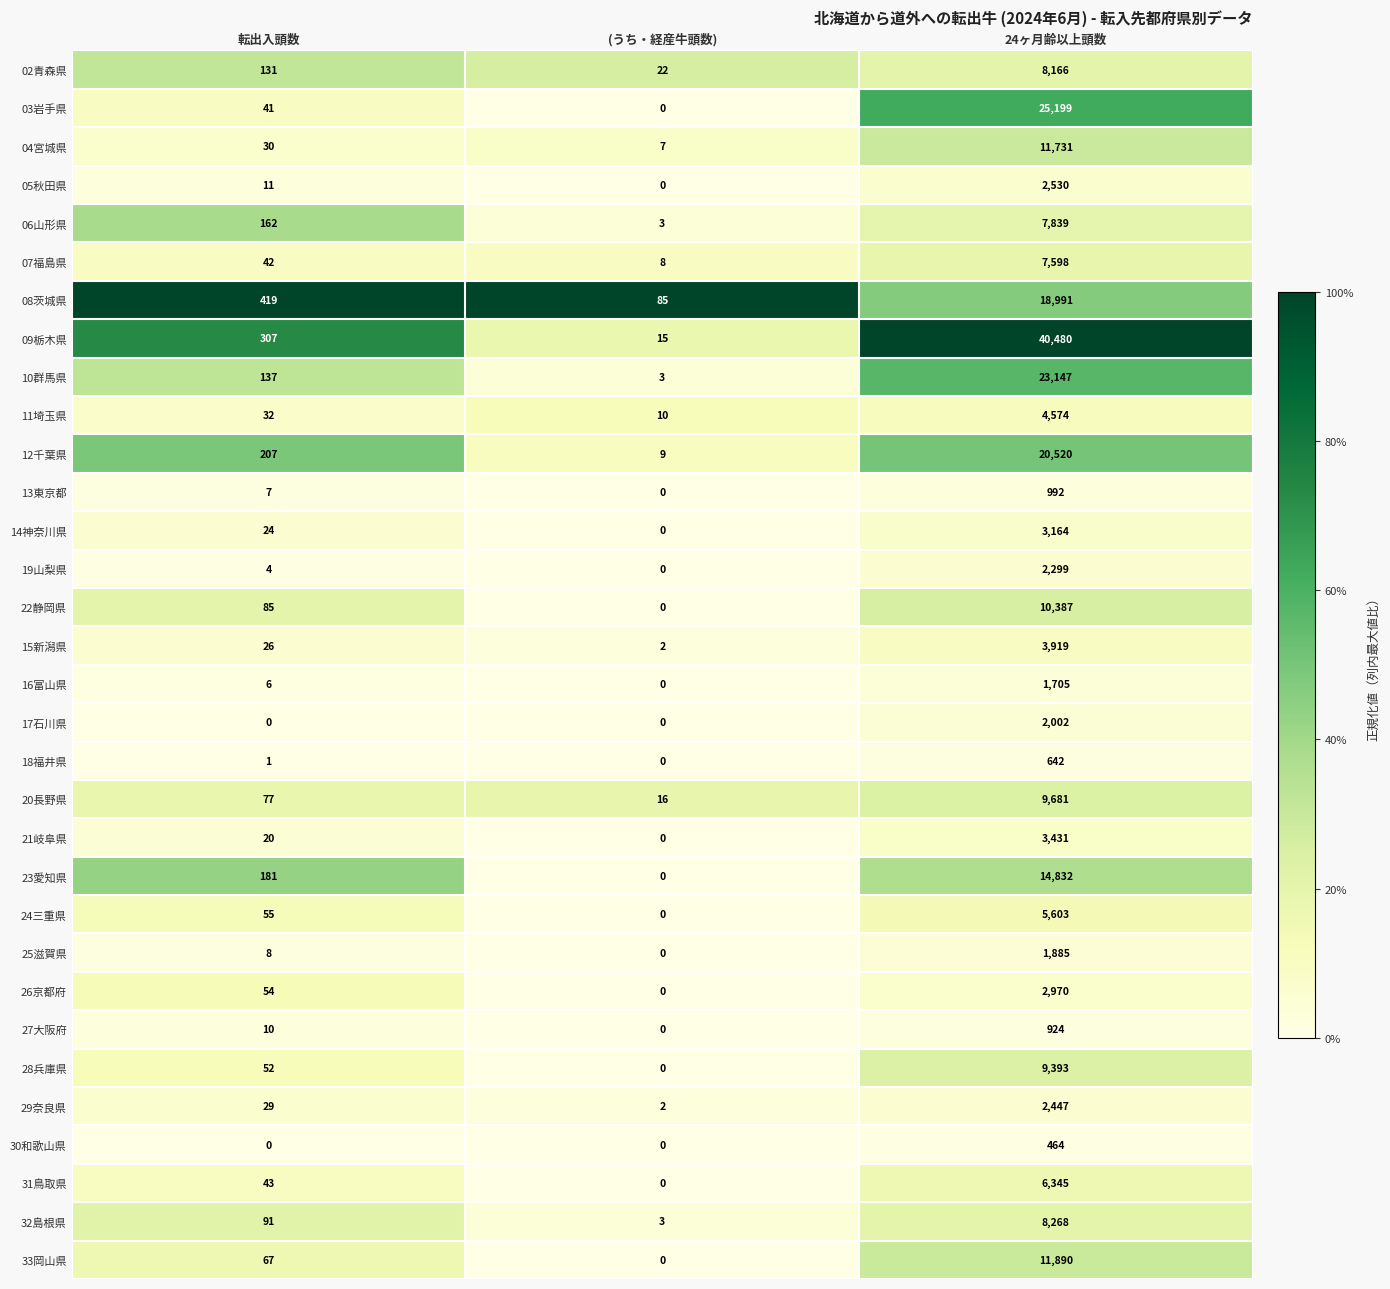

List the series in order of their peak value, lowest first.

30和歌山県, 18福井県, 27大阪府, 13東京都, 16富山県, 25滋賀県, 17石川県, 19山梨県, 29奈良県, 05秋田県, 26京都府, 14神奈川県, 21岐阜県, 15新潟県, 11埼玉県, 24三重県, 31鳥取県, 07福島県, 06山形県, 02青森県, 32島根県, 28兵庫県, 20長野県, 22静岡県, 04宮城県, 33岡山県, 23愛知県, 08茨城県, 12千葉県, 10群馬県, 03岩手県, 09栃木県